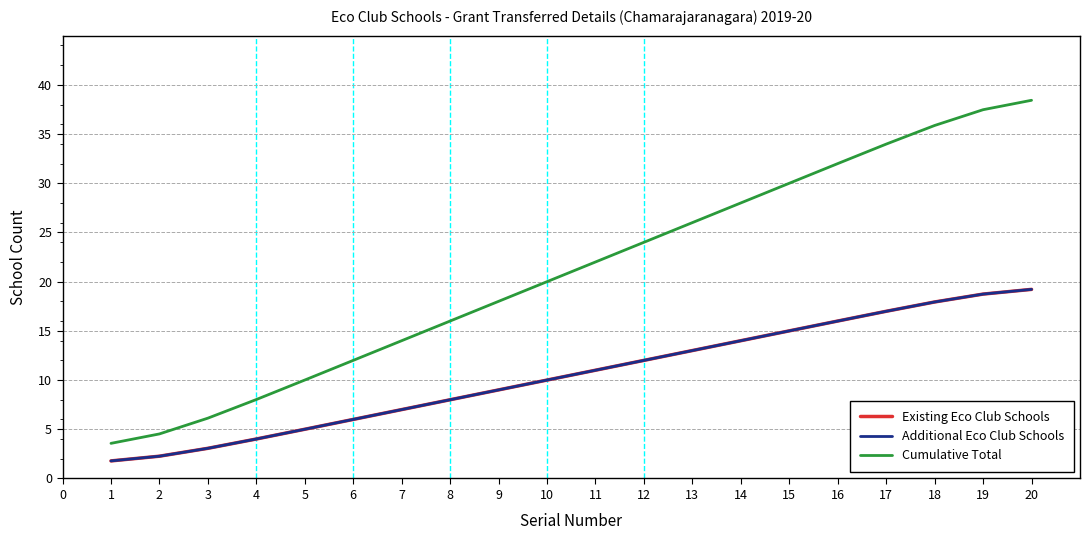

What is the value of the Additional Eco Club Schools point at the 3rd from the left?

3.1